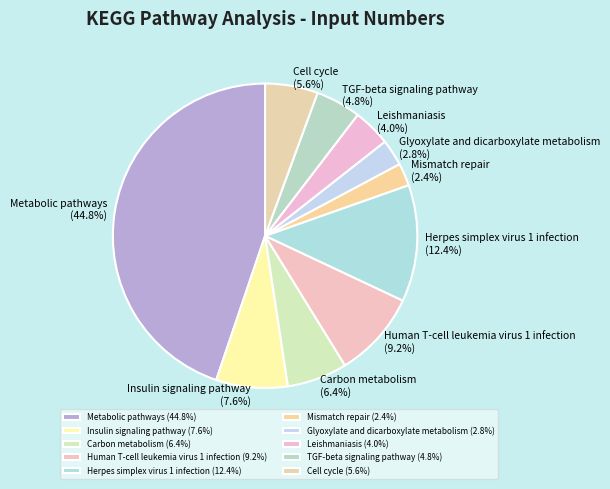

Do Glyoxylate and dicarboxylate metabolism and Leishmaniasis together represent more than half of the pie?

No